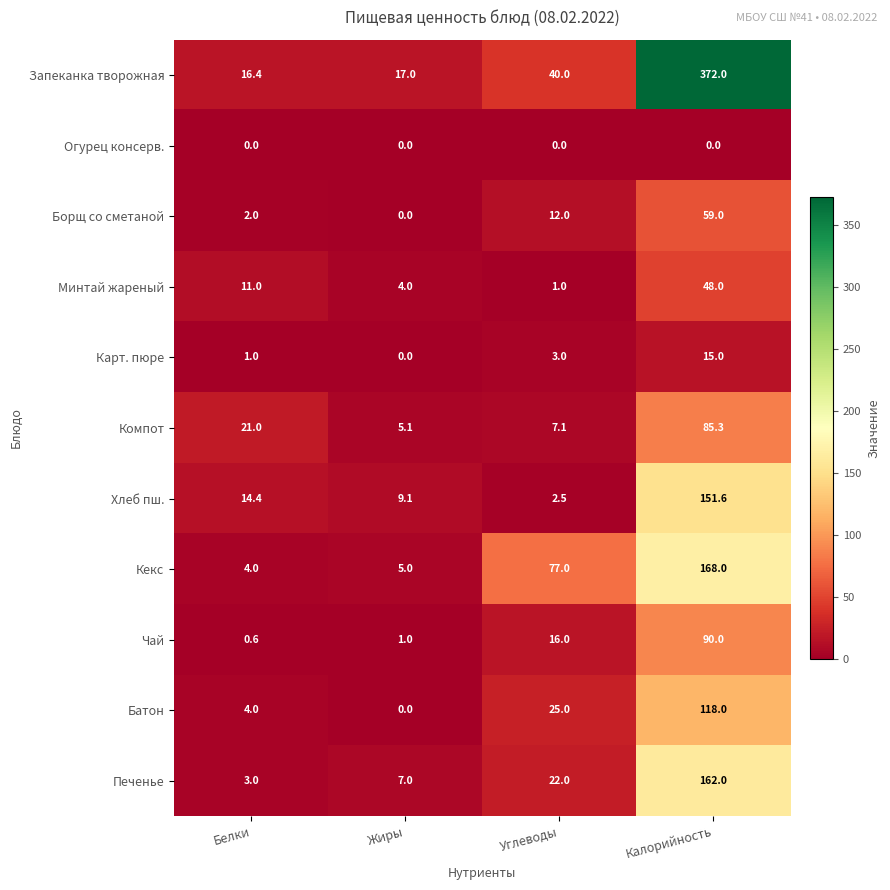

The value of Печенье at Белки is 5.3. True or false?

False